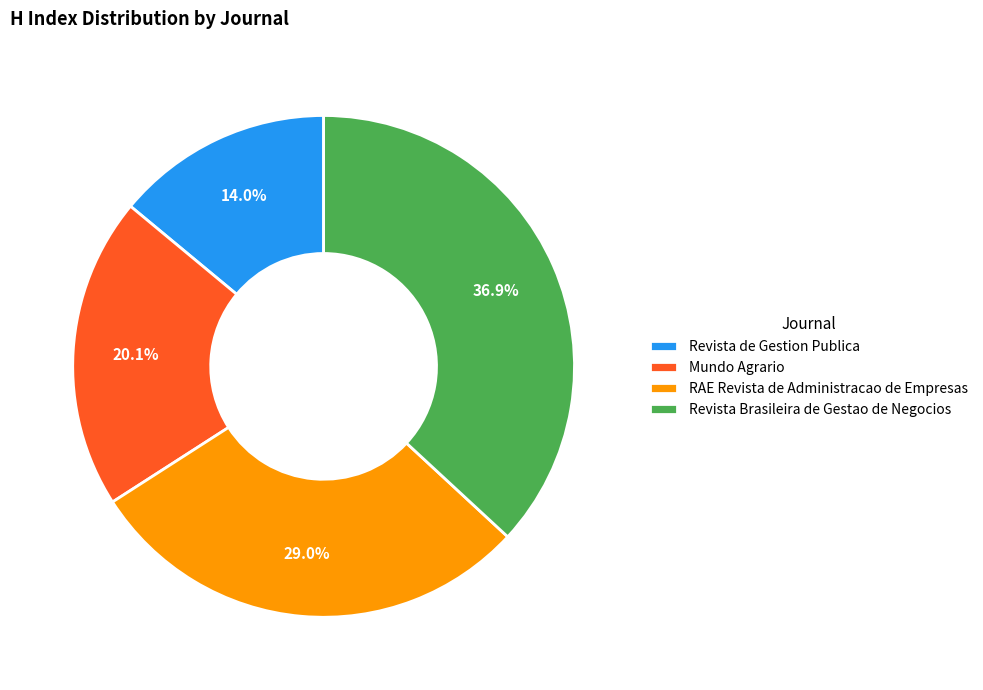

To the nearest percent, what portion does Revista Brasileira de Gestao de Negocios represent?

37%